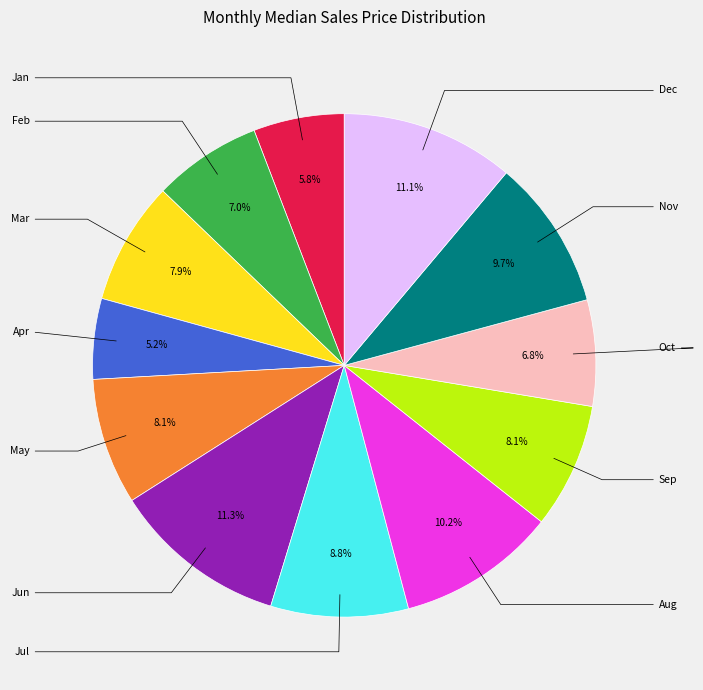

Is there any slice that represents more than half of the pie?

No